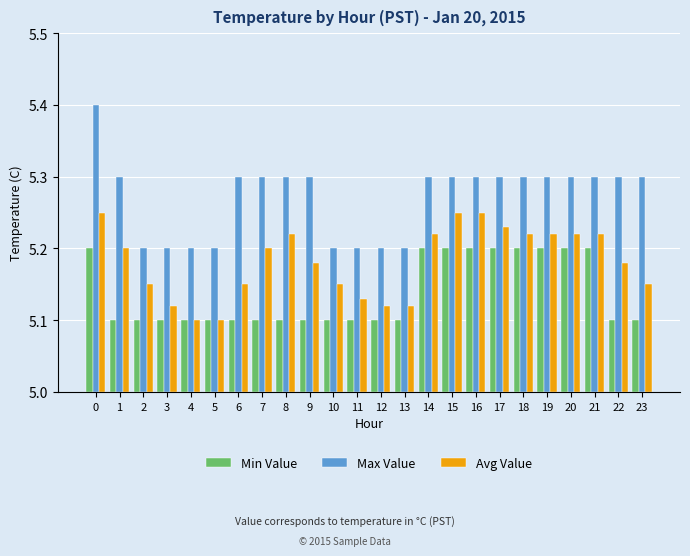

Which series changed the most between 6 and 17?

Min Value